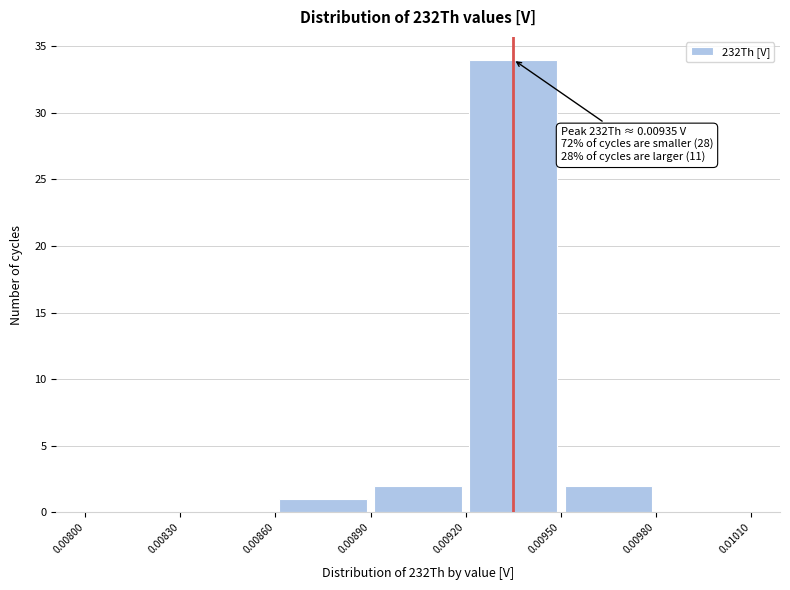

Which range on the x-axis has the tallest bar?

0.00920 to 0.00950